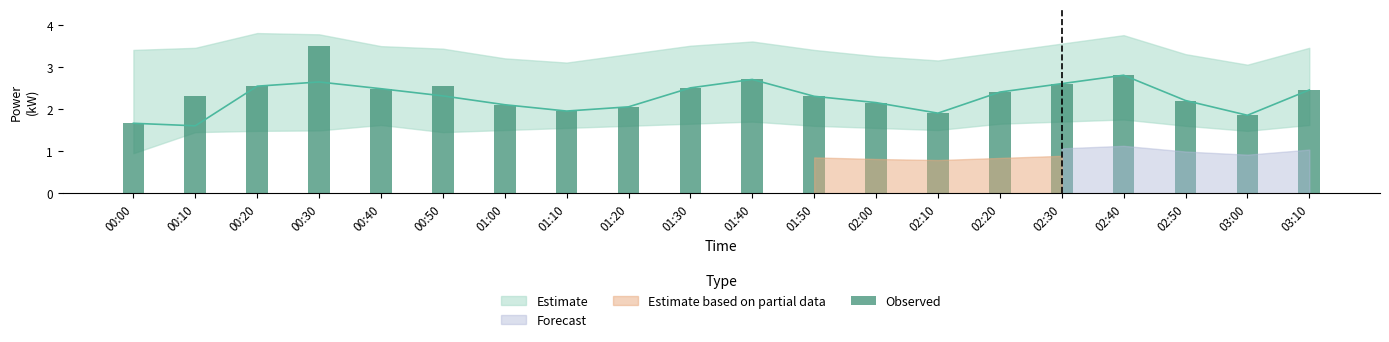

Rank the categories by value from highest to lowest.

00:30, 02:40, 01:40, 02:30, 00:50, 00:20, 01:30, 00:40, 03:10, 02:20, 00:10, 01:50, 02:50, 02:00, 01:00, 01:20, 01:10, 02:10, 03:00, 00:00